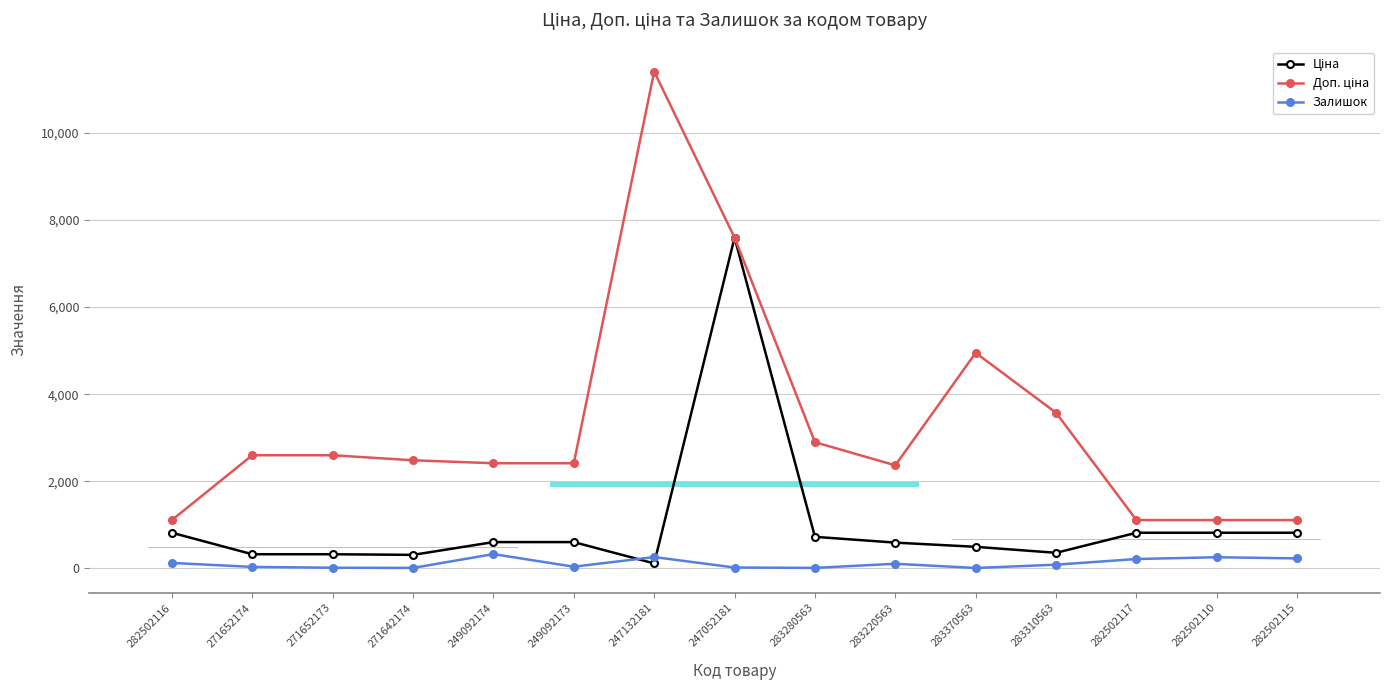

What is the sum of all Доп. ціна values?

49740.5